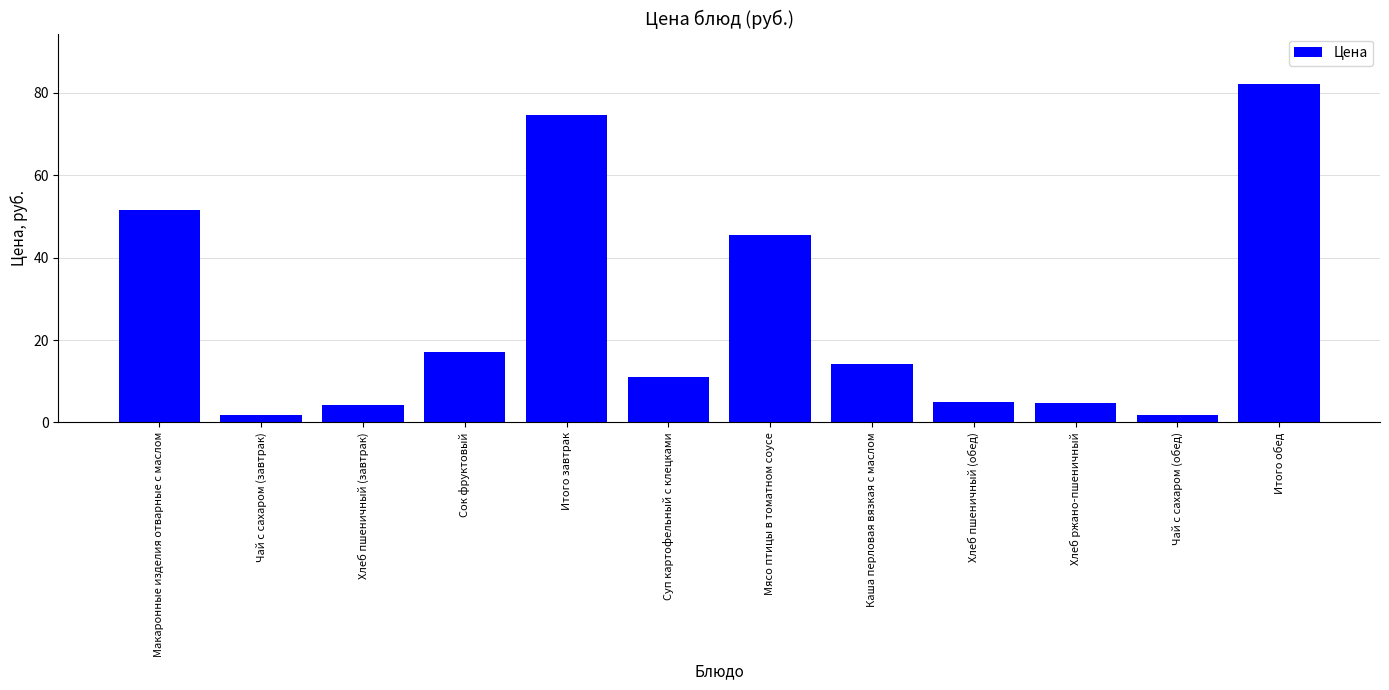

What is the ratio of the value at Макаронные изделия отварные с маслом to the value at Итого обед?

0.6